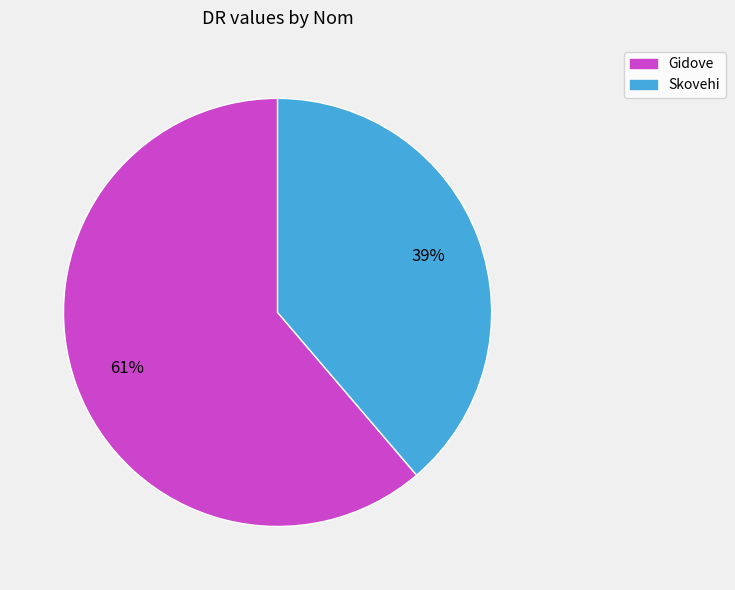

What percentage is the Skovehi slice, to the nearest percent?

39%